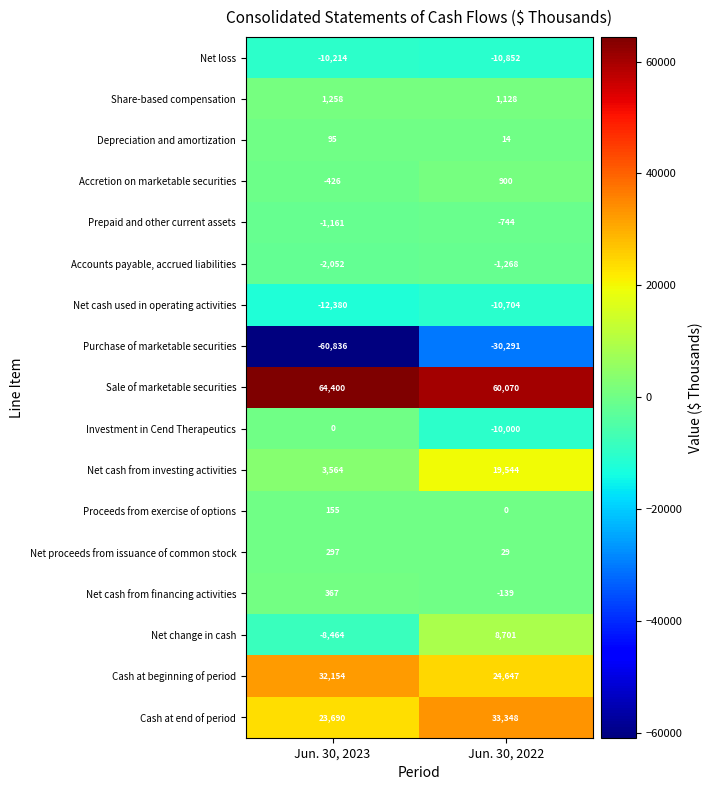

The value of Cash at end of period at Jun. 30, 2022 is 18857. True or false?

False